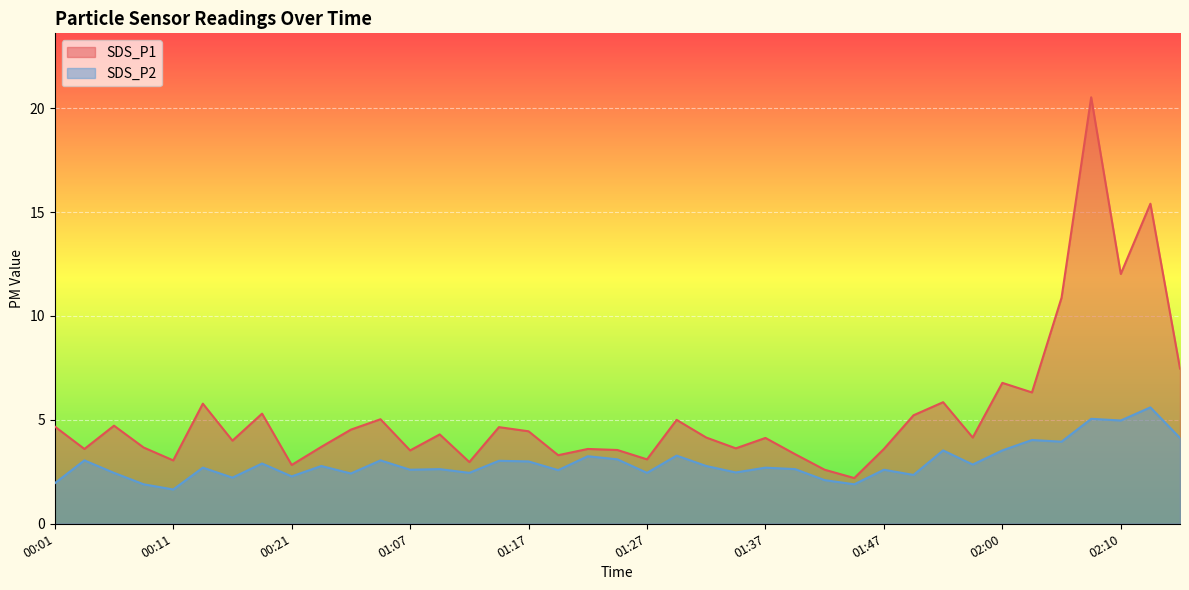

Where is the first local maximum for SDS_P2?

00:03